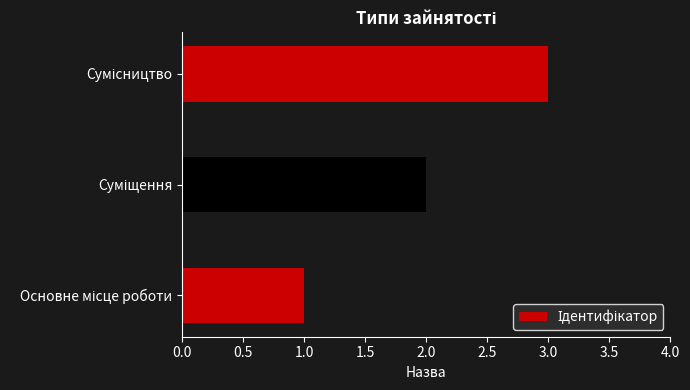

What is the sum of all values?

6